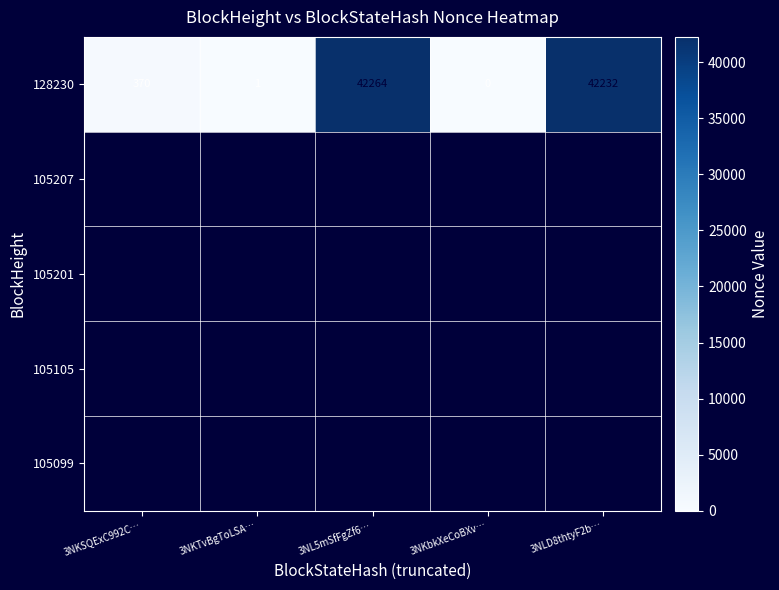

Reading left to right, extract all data points from this chart.

3NKSQExC992C…=370	3NKTvBgToLSA…=1	3NL5mSfFgZf6…=42264	3NKbkXeCoBXv…=0	3NLD8thtyF2b…=42232